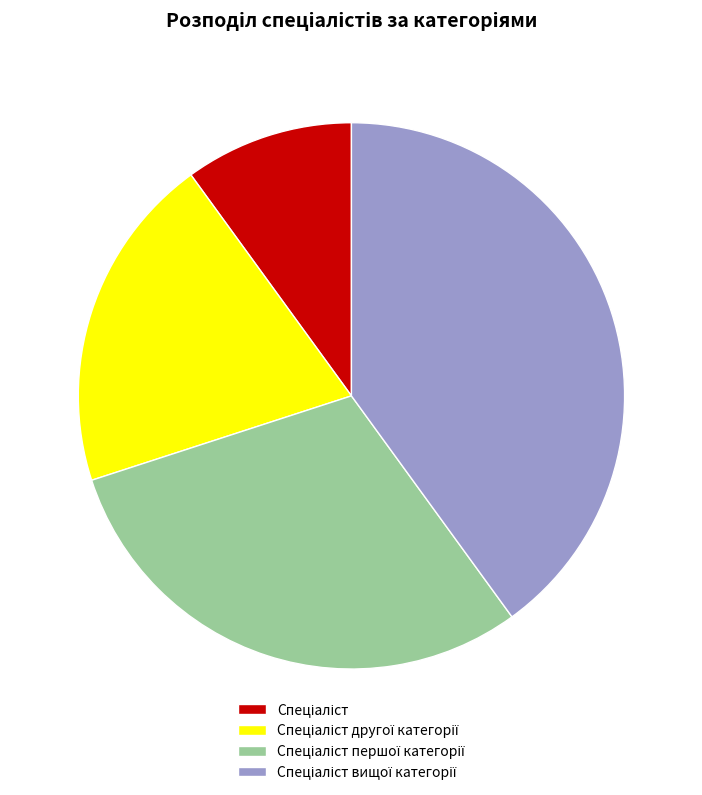

Does any single category account for the majority?

No